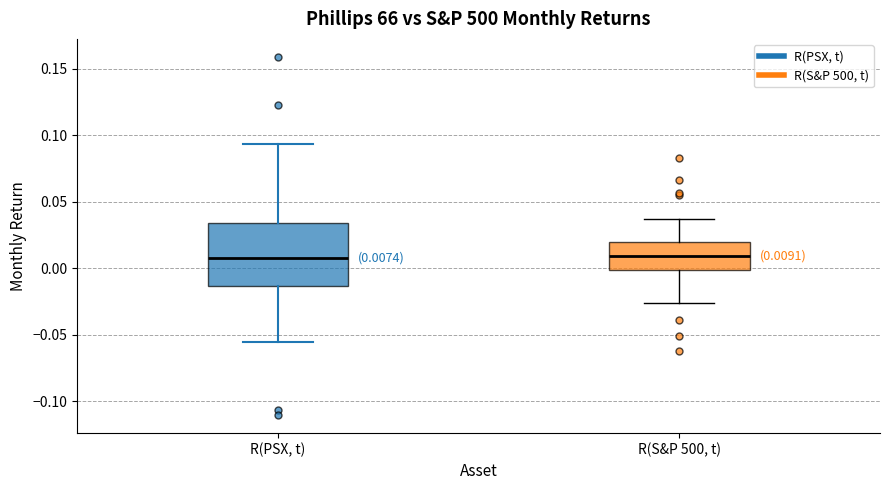

Comparing the boxes themselves (not the whiskers), which one is the tallest?

R(PSX, t)